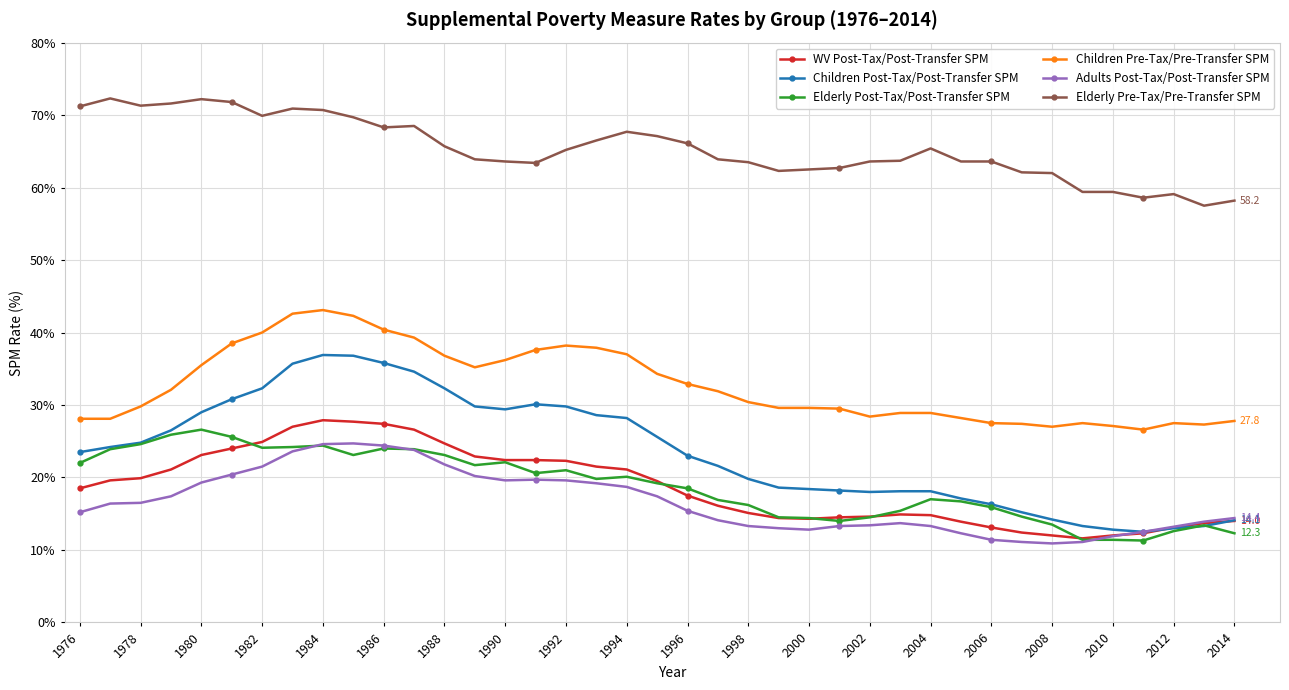

True or false: Adults Post-Tax/Post-Transfer SPM has more than 1 interior local peaks.

True